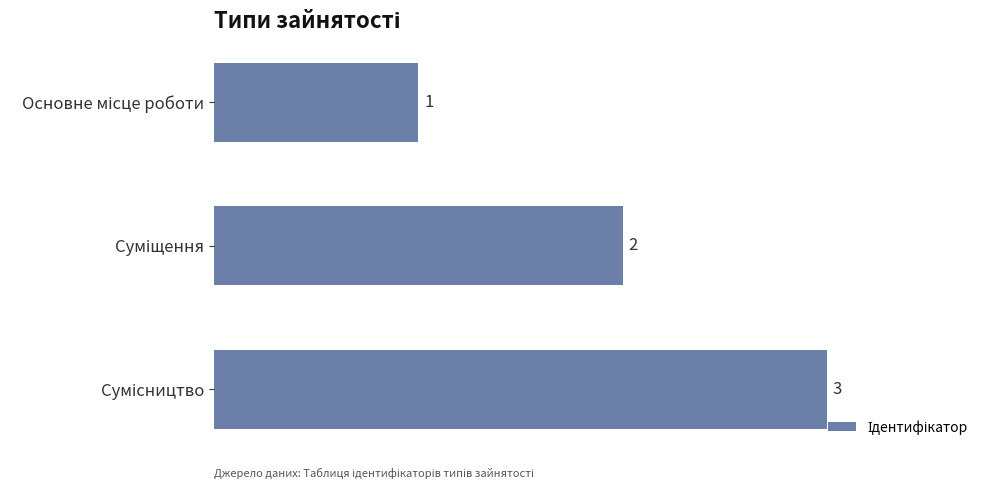

What is the value of the 1st bar from the top?

1